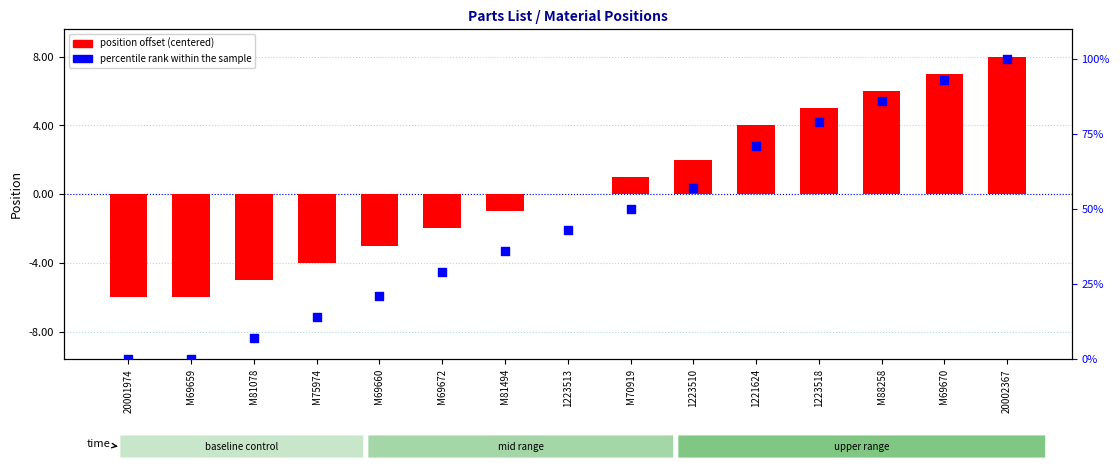

Which series has the largest total across all categories?

percentile rank within the sample